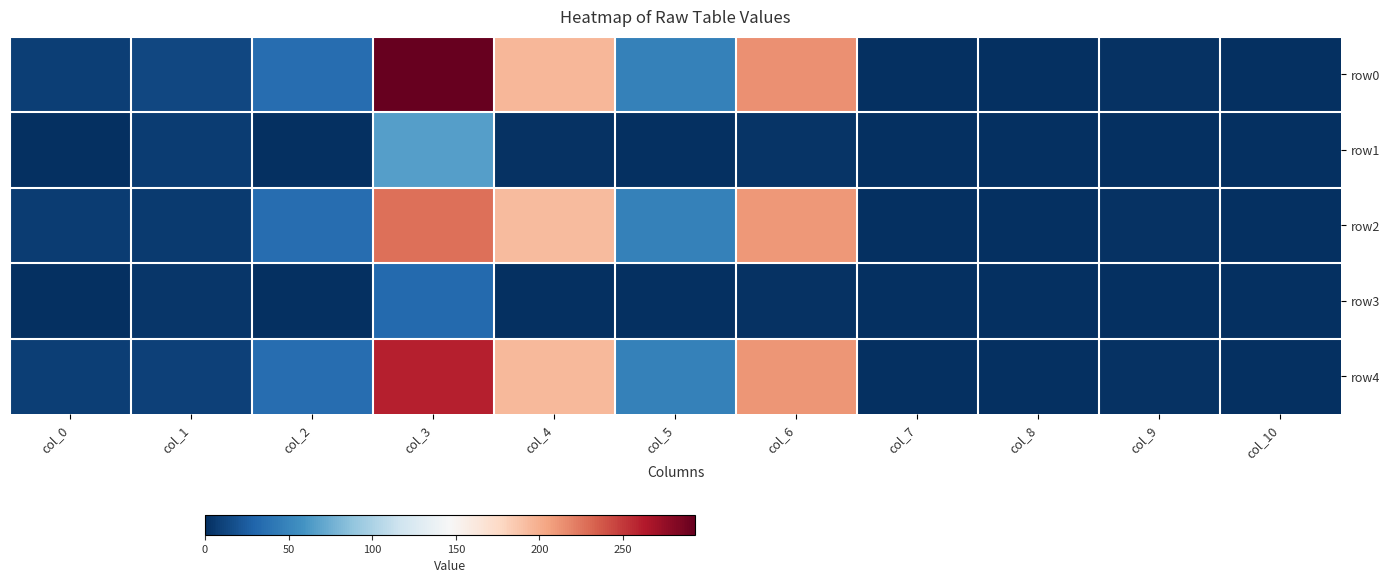

Reading left to right, list all the values displayed in this chart.

row0: col_0=8.1	col_1=13.2	col_2=35.0	col_3=293.0	col_4=195.0	col_5=47.0	col_6=213.0	col_7=1.0	col_8=0.2	col_9=2.0	col_10=0.1
row1: col_0=0.1	col_1=7.3	col_2=0.1	col_3=66.0	col_4=2.0	col_5=0.0	col_6=3.0	col_7=0.0	col_8=0.0	col_9=0.0	col_10=0.0
row2: col_0=8.0	col_1=5.9	col_2=34.9	col_3=227.0	col_4=193.0	col_5=47.0	col_6=210.0	col_7=1.0	col_8=0.2	col_9=2.0	col_10=0.0
row3: col_0=0.1	col_1=3.6	col_2=0.1	col_3=33.0	col_4=1.0	col_5=0.0	col_6=1.5	col_7=0.0	col_8=0.0	col_9=0.0	col_10=0.0
row4: col_0=8.1	col_1=9.6	col_2=35.0	col_3=260.0	col_4=194.0	col_5=47.0	col_6=211.5	col_7=1.0	col_8=0.2	col_9=2.0	col_10=0.1